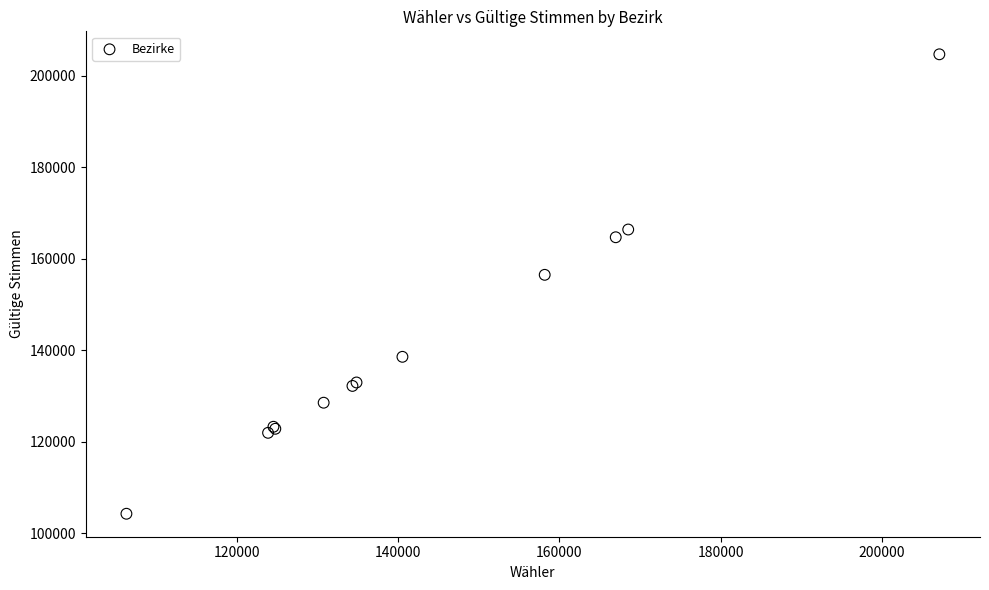

What Y value in the scatter plot is closest to 154478?

156490